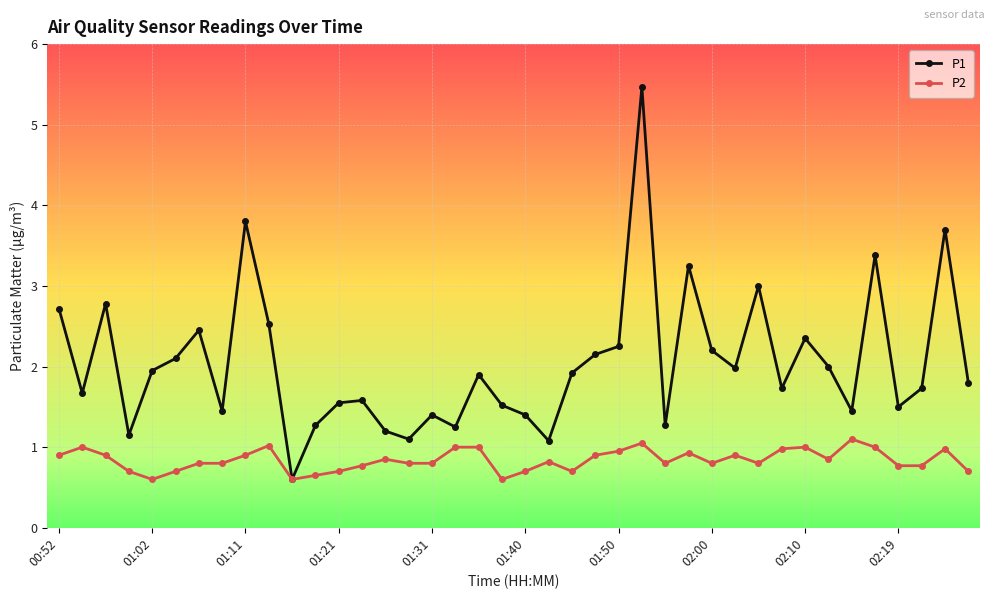

Rank the series by their maximum value, from lowest to highest.

P2, P1